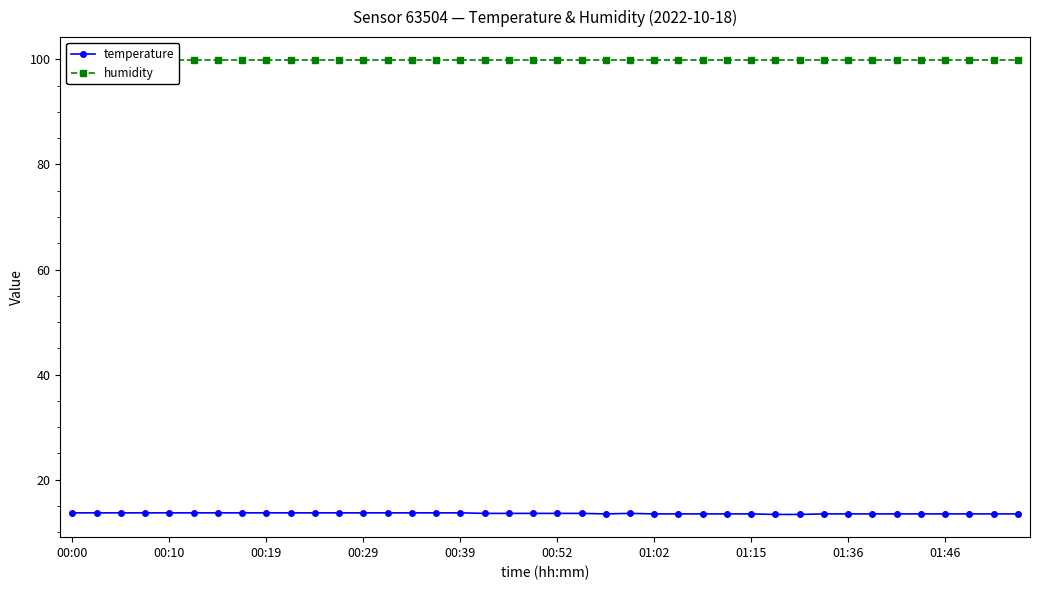

At which category is the sum across all series the highest?

00:00